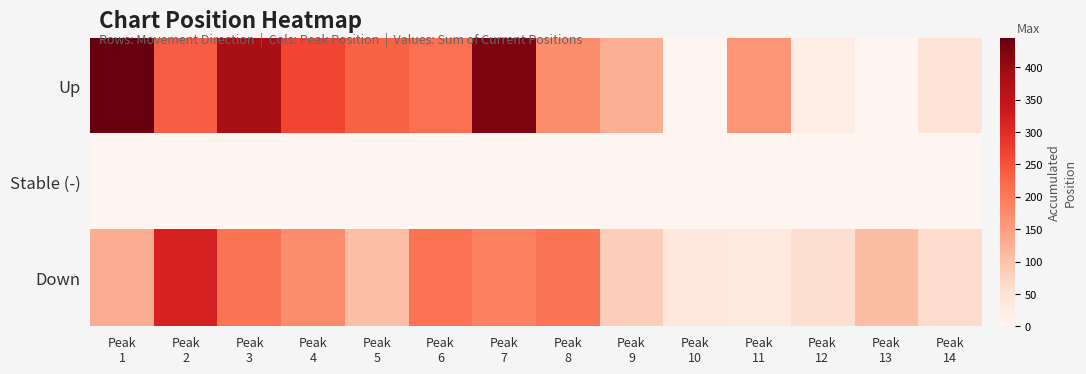

Which series has the largest range (max minus min)?

Up